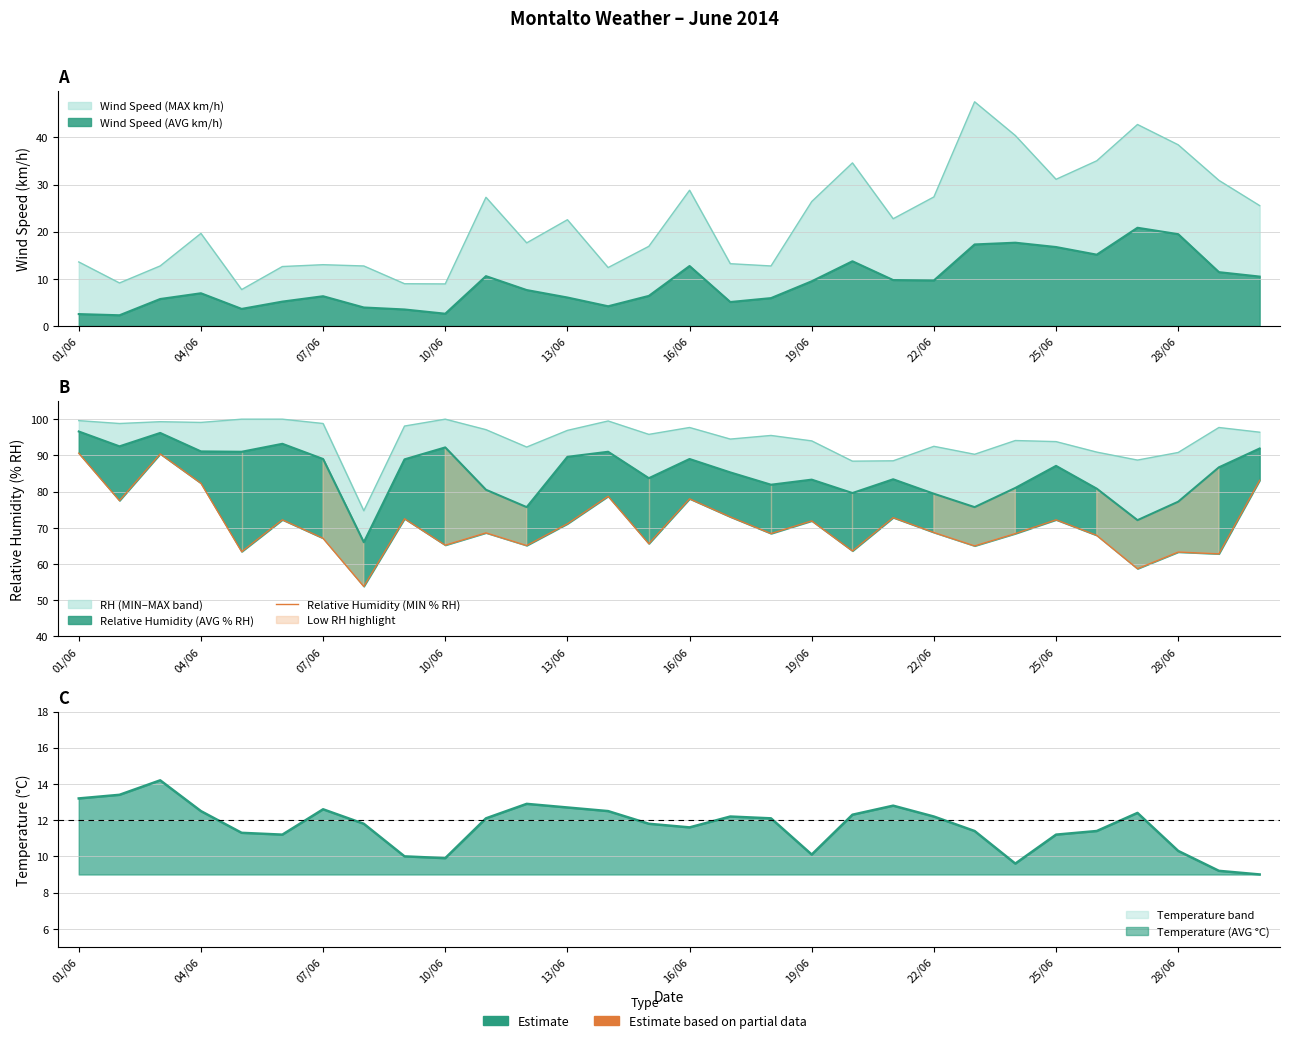

What is the change in value from 15 to 26?

-19.3